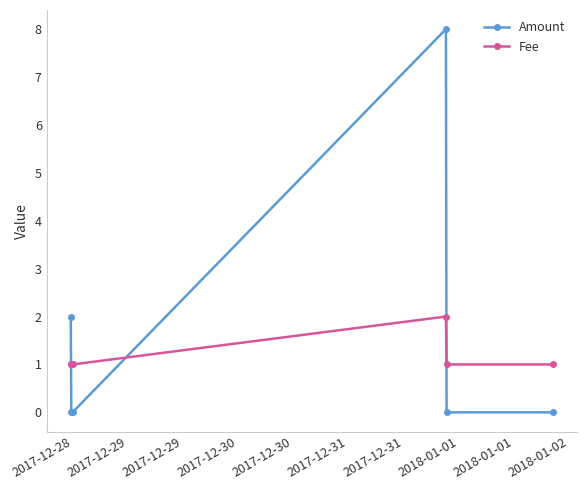

What is the highest value of the Amount series?

8